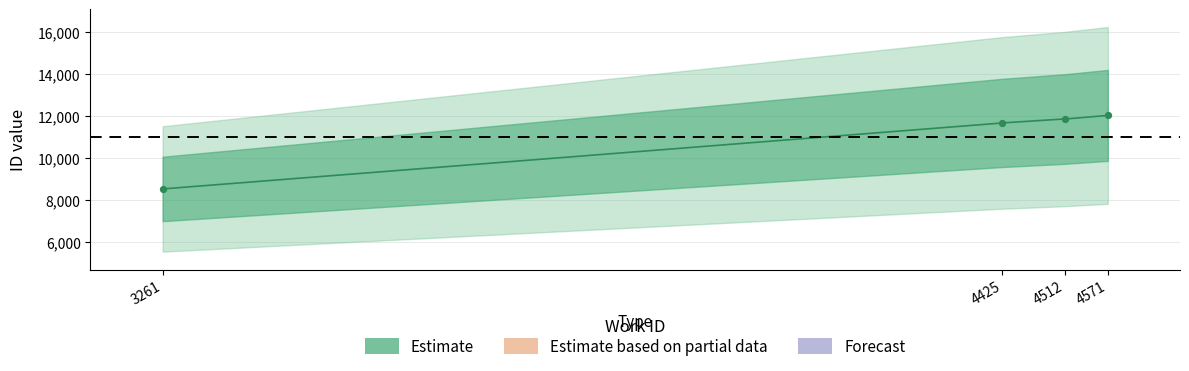

Approximately how many times larger is the value at 4425 compared to 4571?

1.0